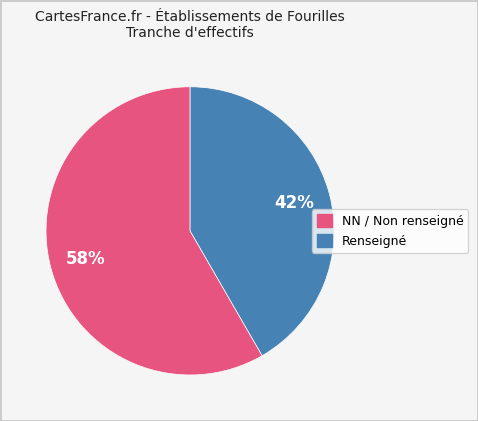

Is there any slice that represents more than half of the pie?

Yes